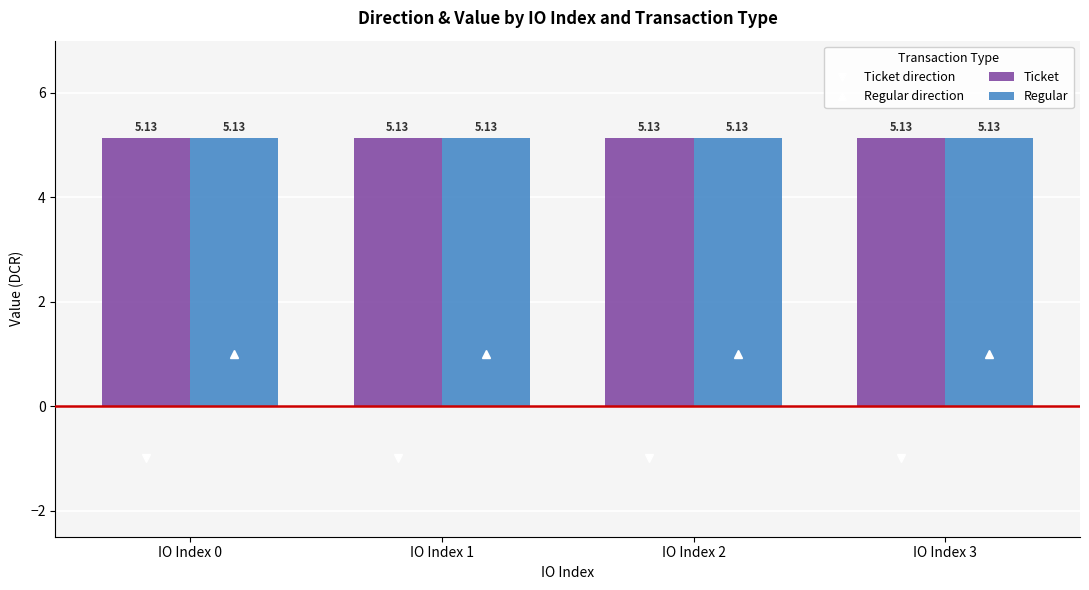

List the labels in order of Regular direction value, largest first.

IO Index 0, IO Index 1, IO Index 2, IO Index 3